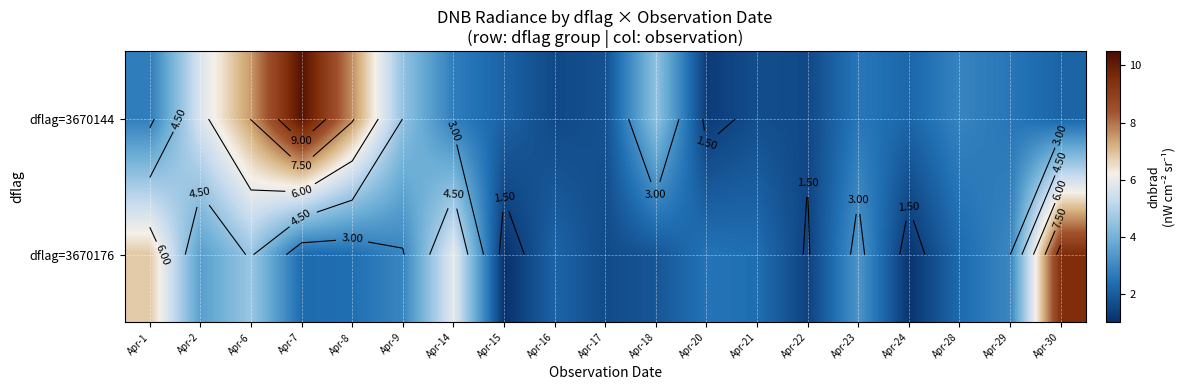

How many data points in dflag=3670144 are above 2?

14